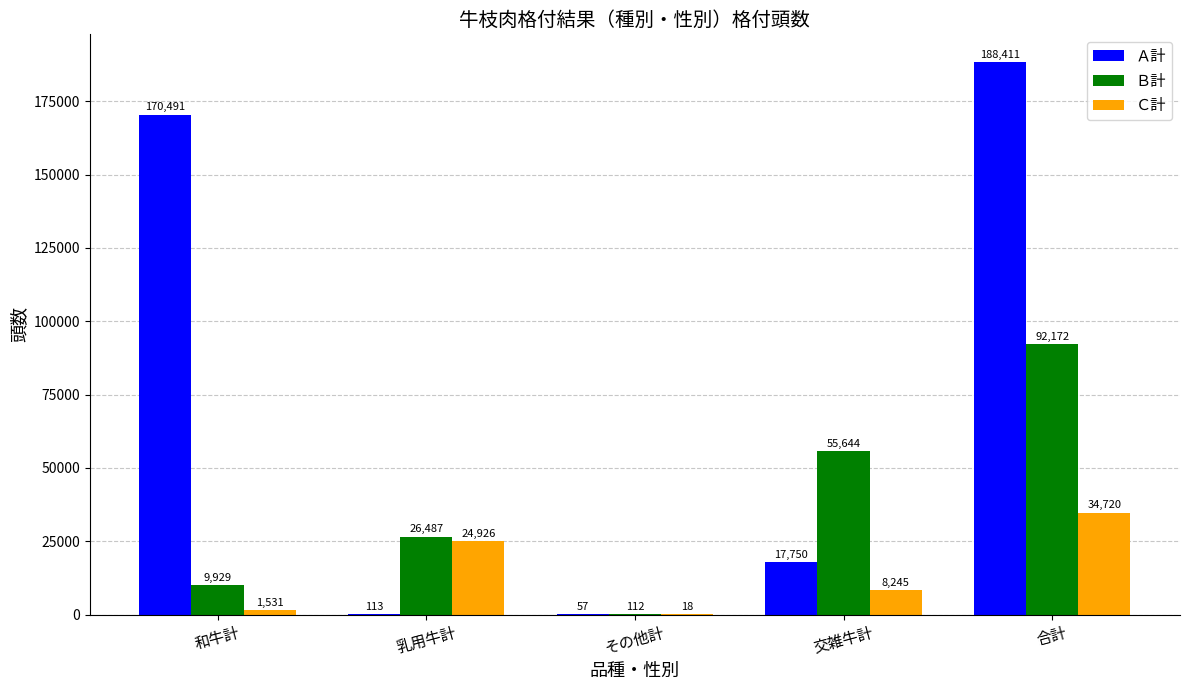

The Ｃ計 series shows 8245 at 交雑牛計. True or false?

True